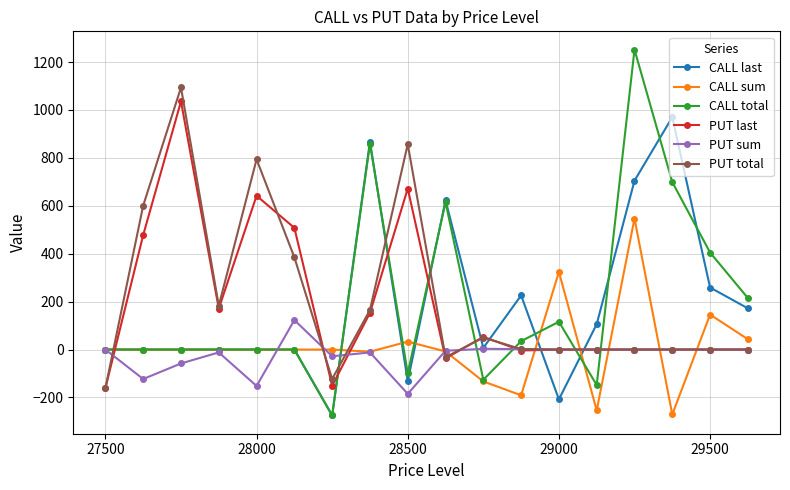

Count the number of categories in the chart.

18